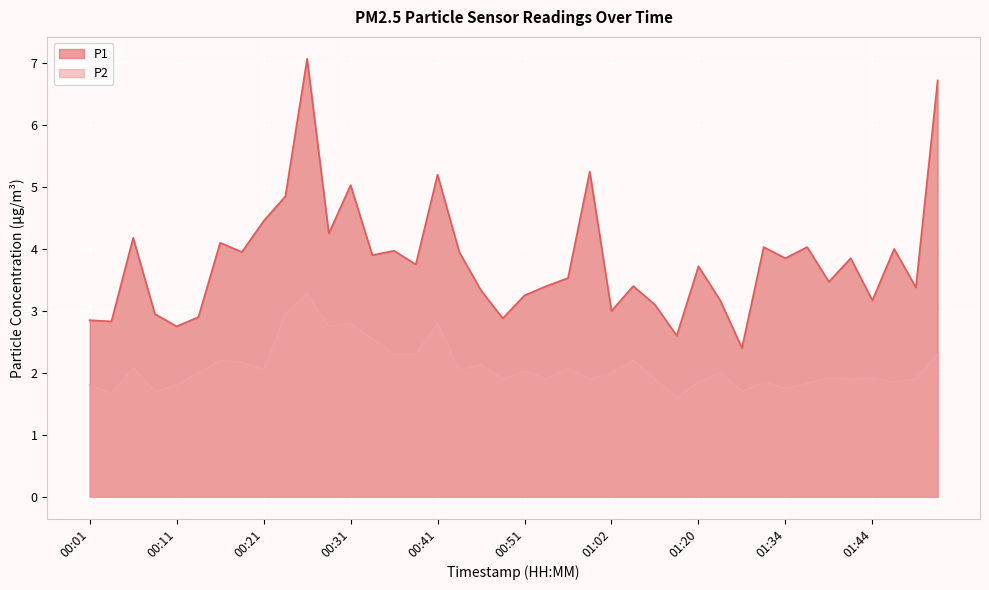

How many values in the P2 series exceed 2?

18